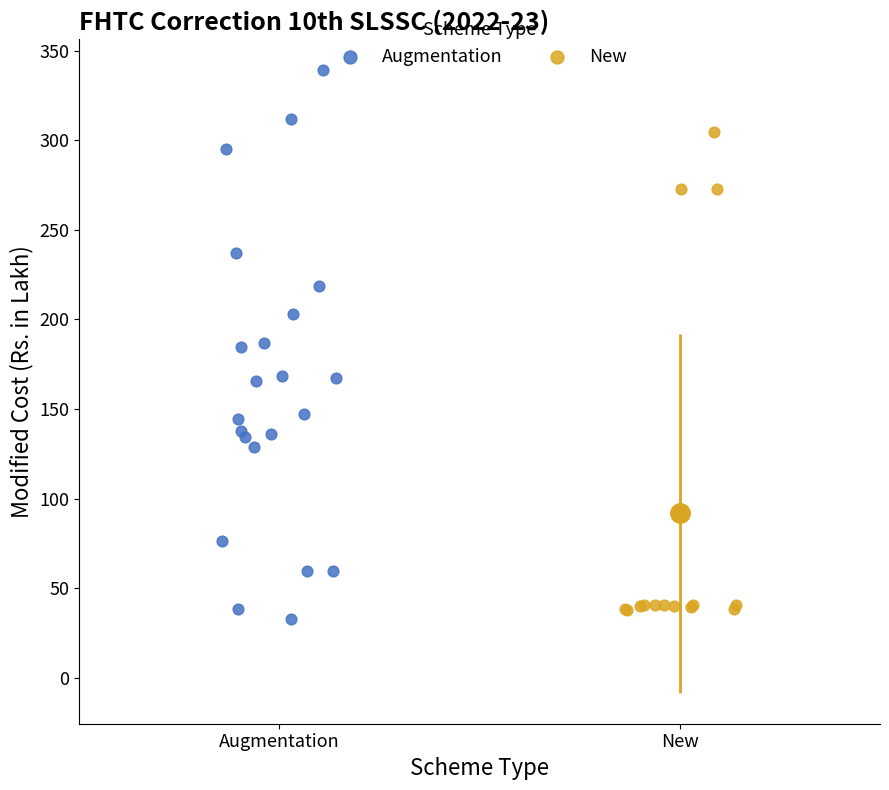

Which series has the widest spread of Y values?

Augmentation